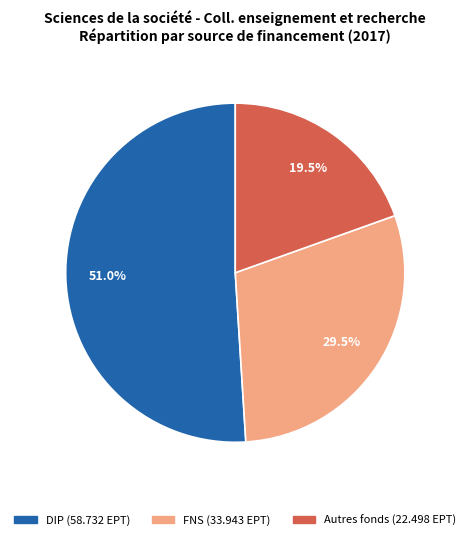

Is there any slice that represents more than half of the pie?

Yes